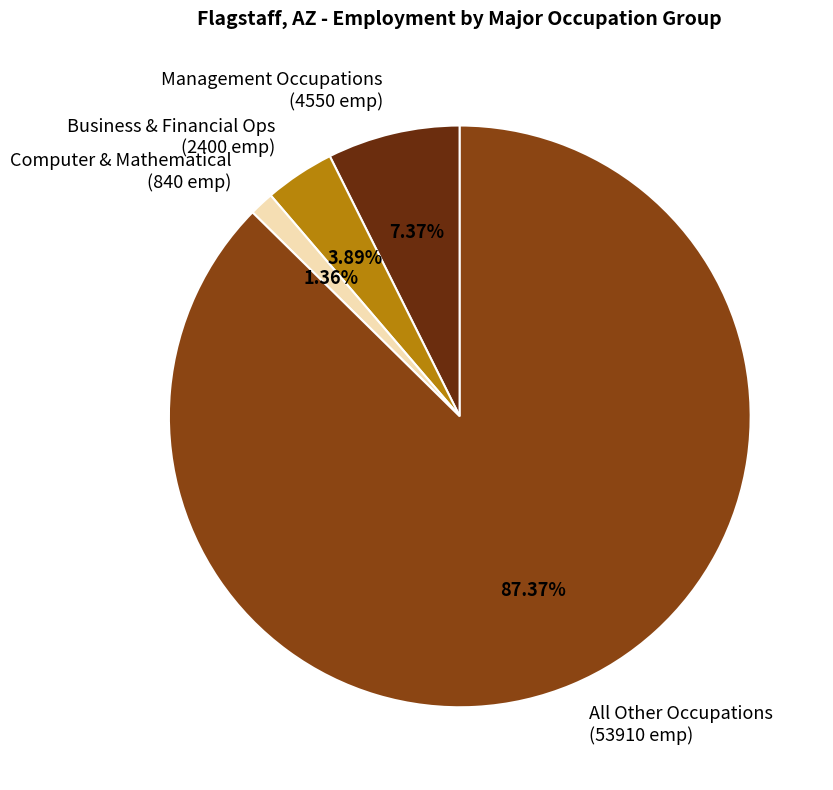

Rank the categories by value from highest to lowest.

All Other Occupations (53910 emp), Management Occupations (4550 emp), Business & Financial Ops (2400 emp), Computer & Mathematical (840 emp)